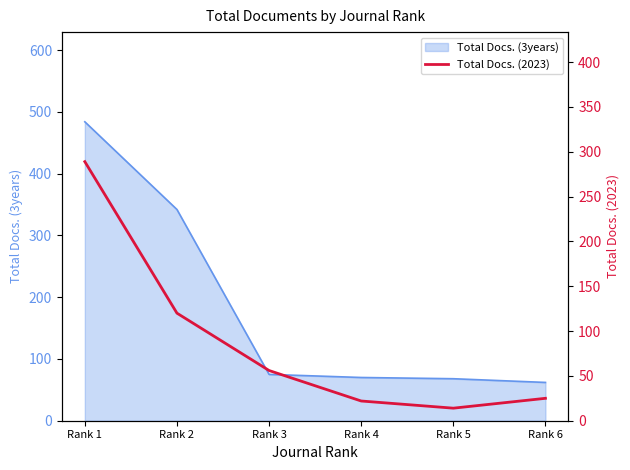

At which label is the value closest to 151?

Rank 2